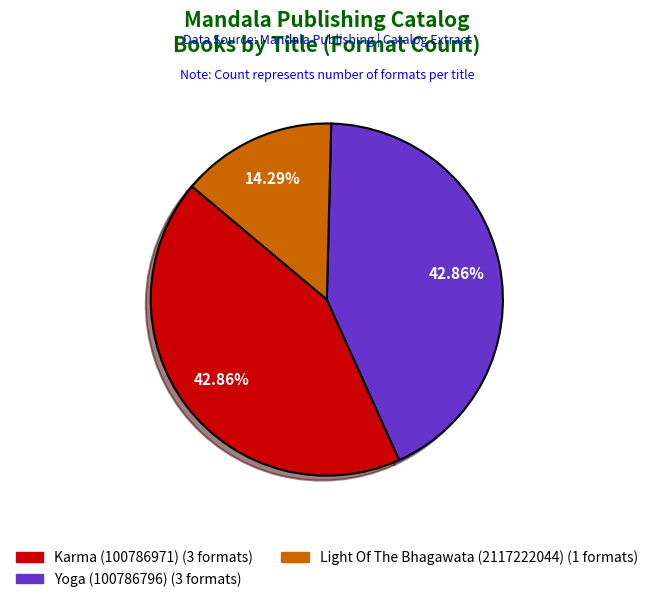

Is there any slice that represents more than half of the pie?

No